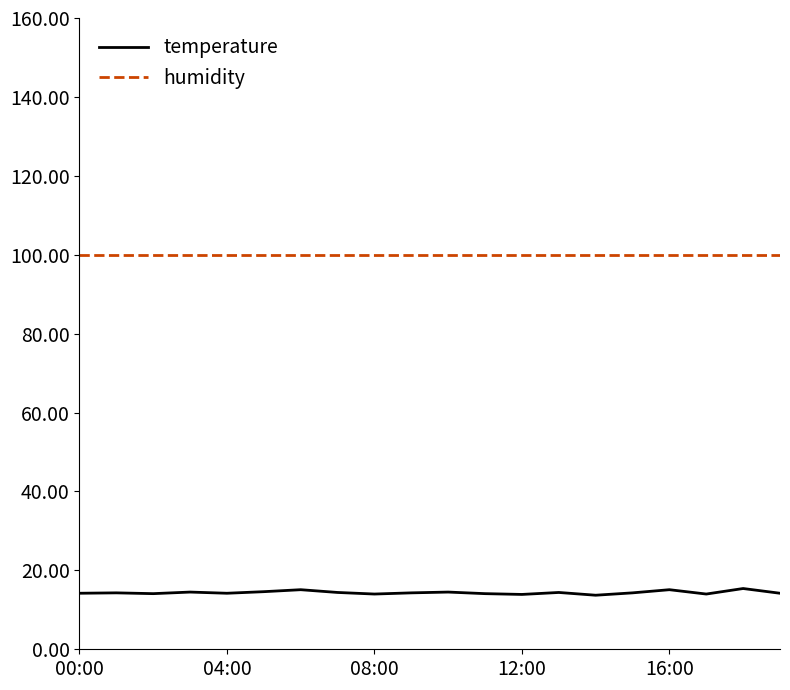

What is the lowest value of the humidity series?

99.9